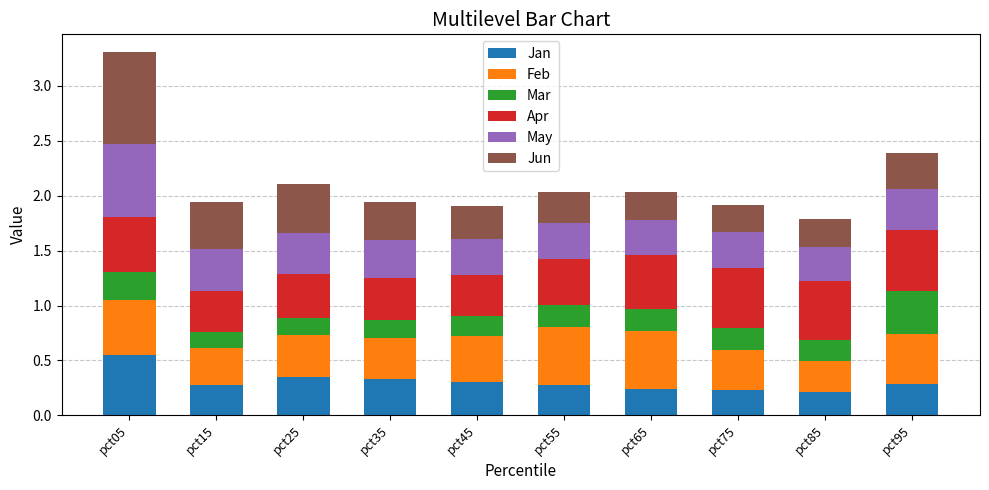

What is the total value across all series at pct95?

2.4